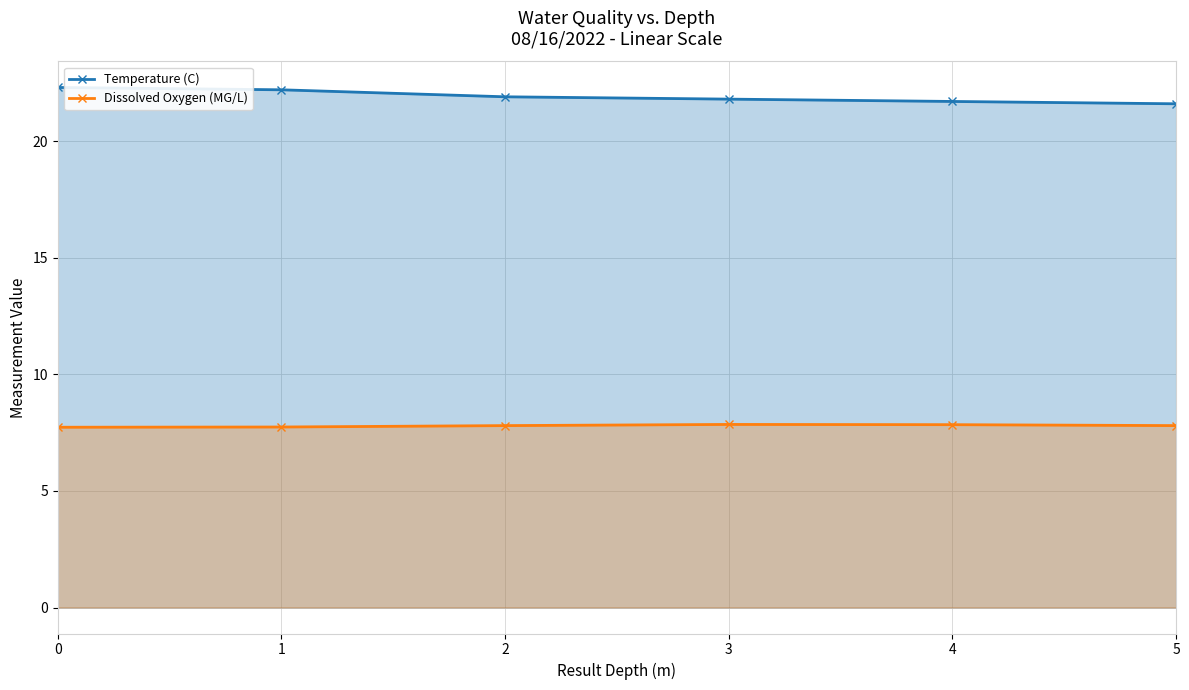

What is the difference between the maximum and second lowest values in the Temperature (C) series?

0.6